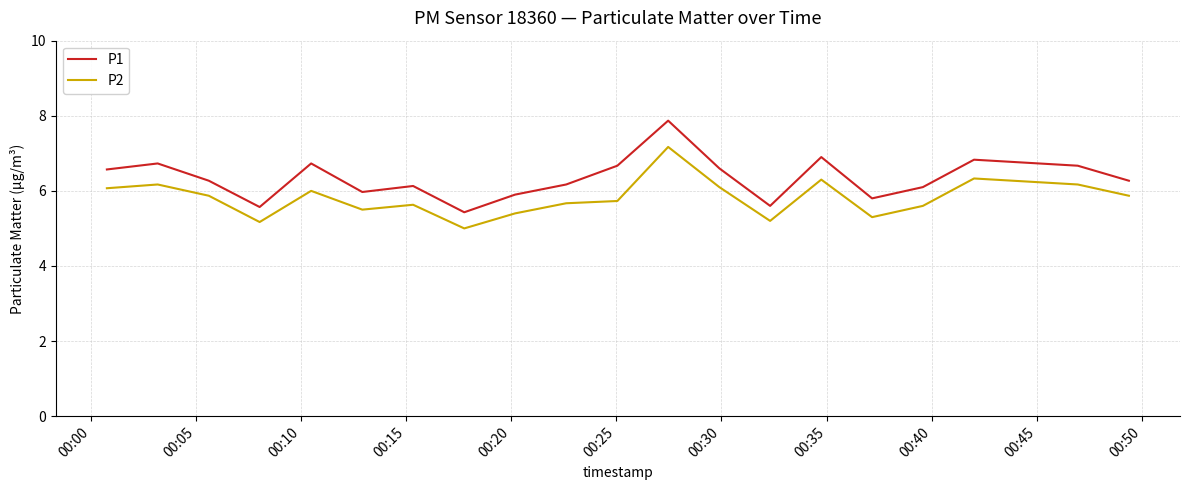

True or false: P2 and P1 cross at least once.

False